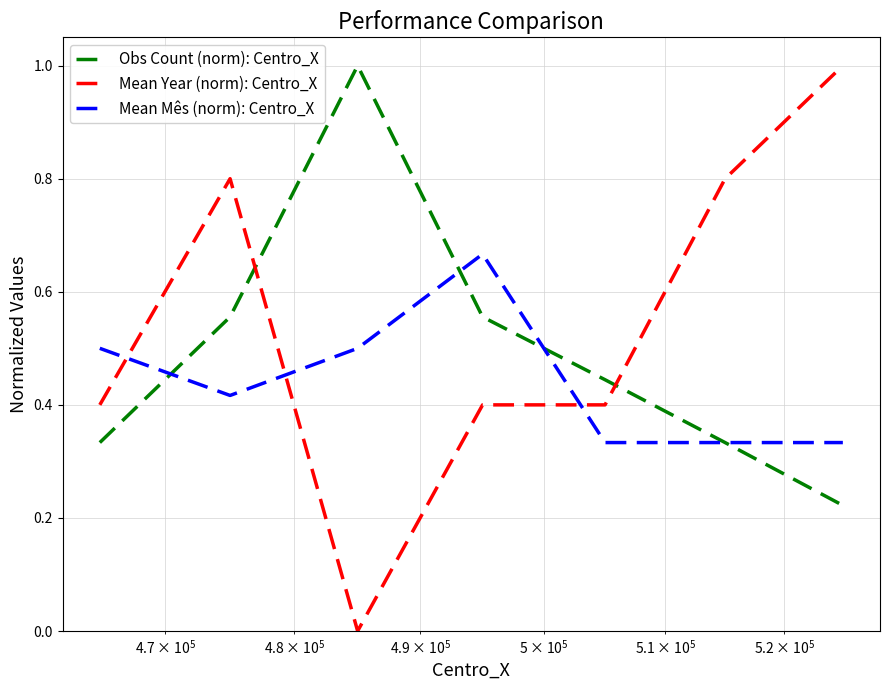

How many intersections are there between Mean Year (norm): Centro_X and Obs Count (norm): Centro_X?

2